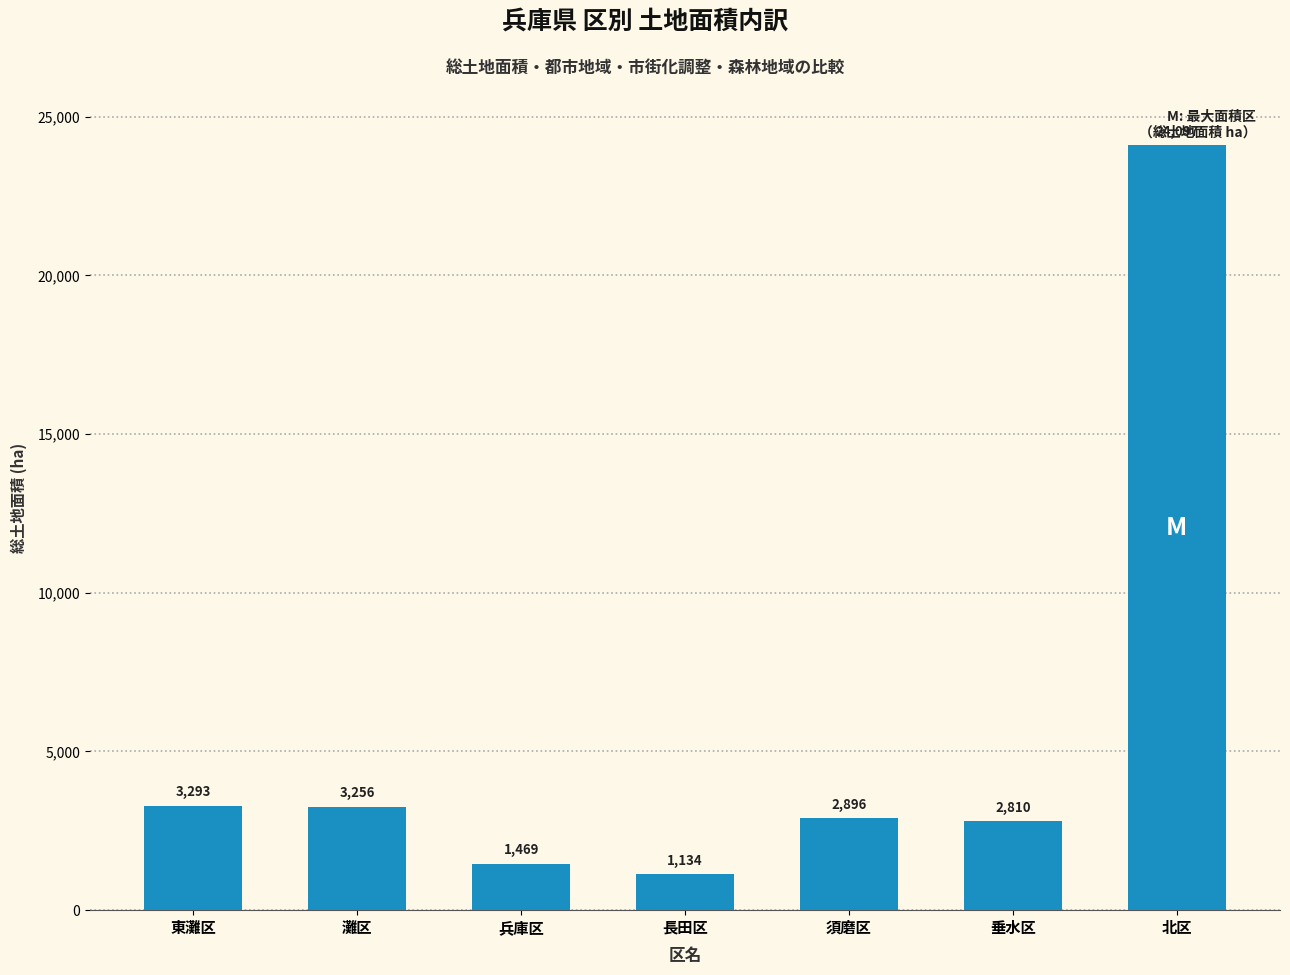

What is the label of the 6th bar from the left?

垂水区